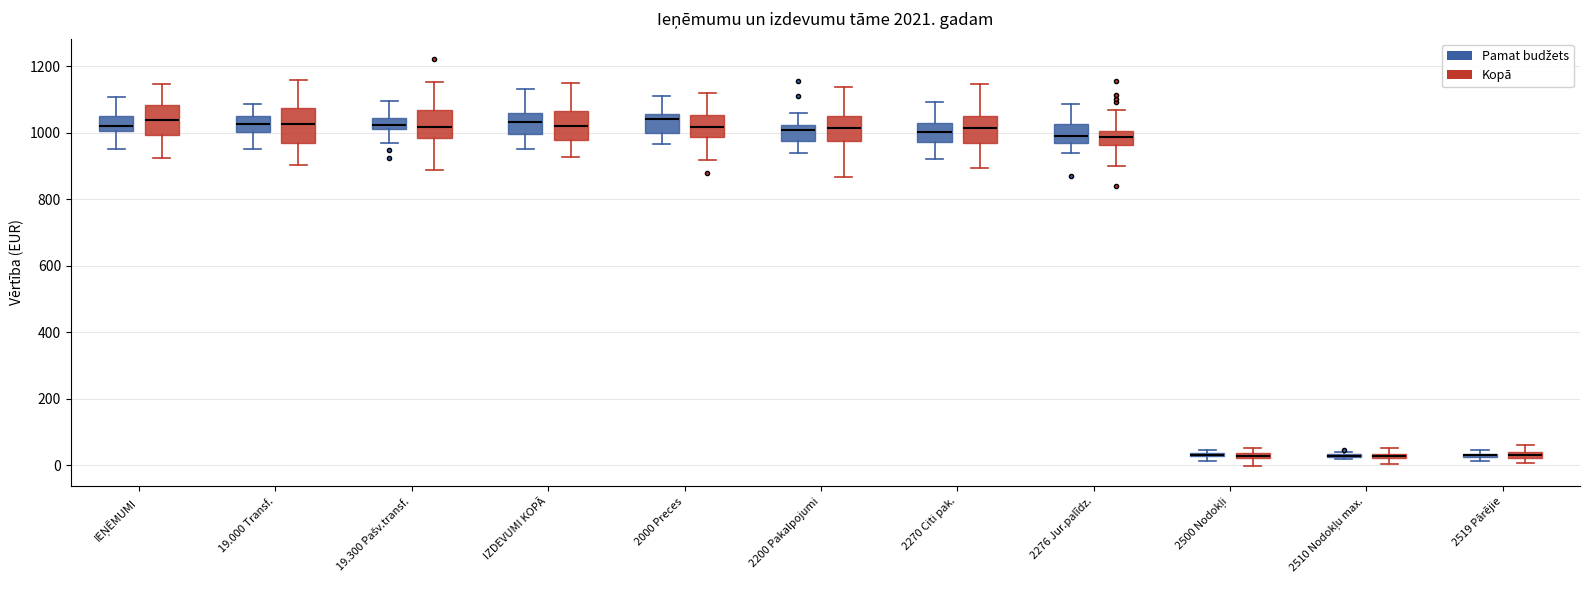

Where is the upper edge of the box for 2270 Citi pak. (Kopā) on the y-axis? The values are not printed on the chart, so give them approximately, as read against the axis.

1040